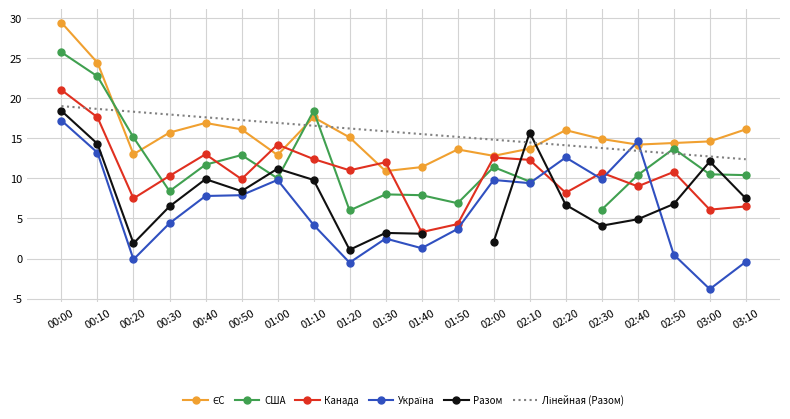

Is this an area chart (filled region under the line)?

No